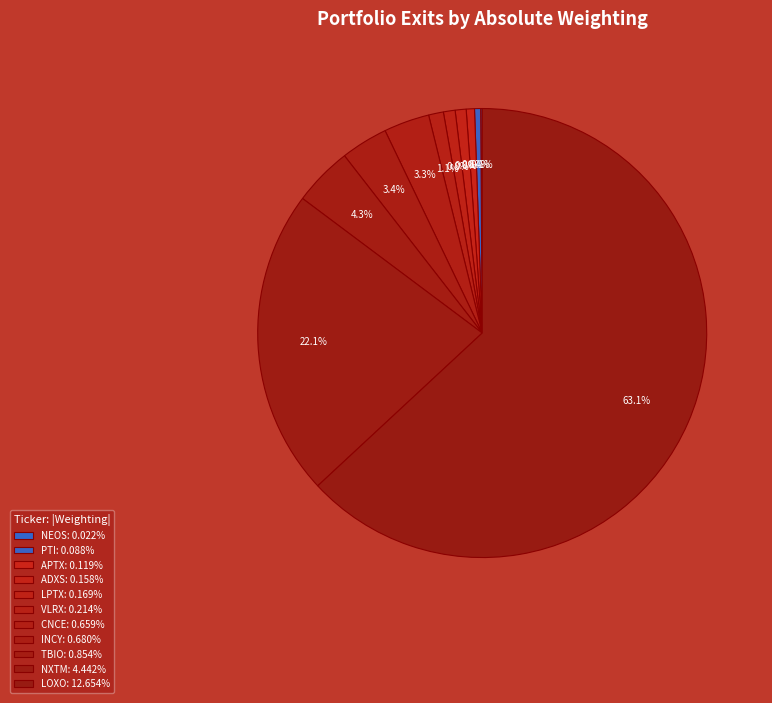

To the nearest percent, what is the difference between the largest and smallest slice percentages?

63%